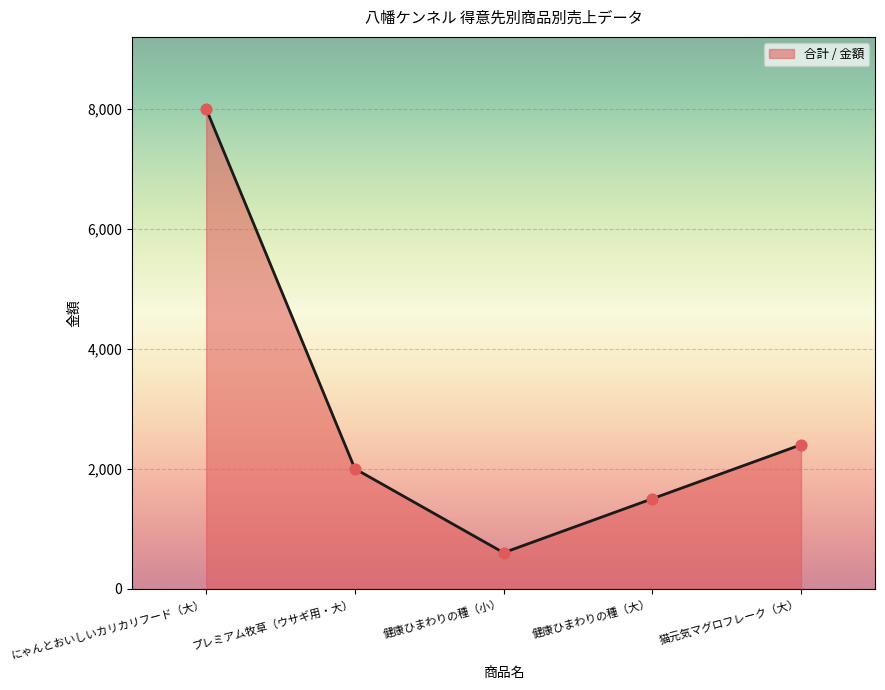

Which has a higher value, 健康ひまわりの種（小） or 猫元気マグロフレーク（大）?

猫元気マグロフレーク（大）